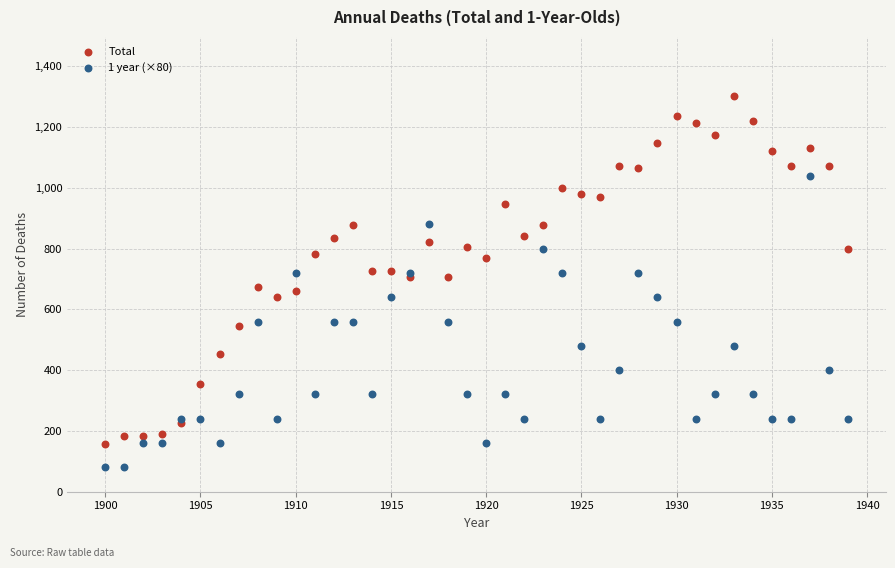

Which series contains the lowest Y value?

1 year (×80)